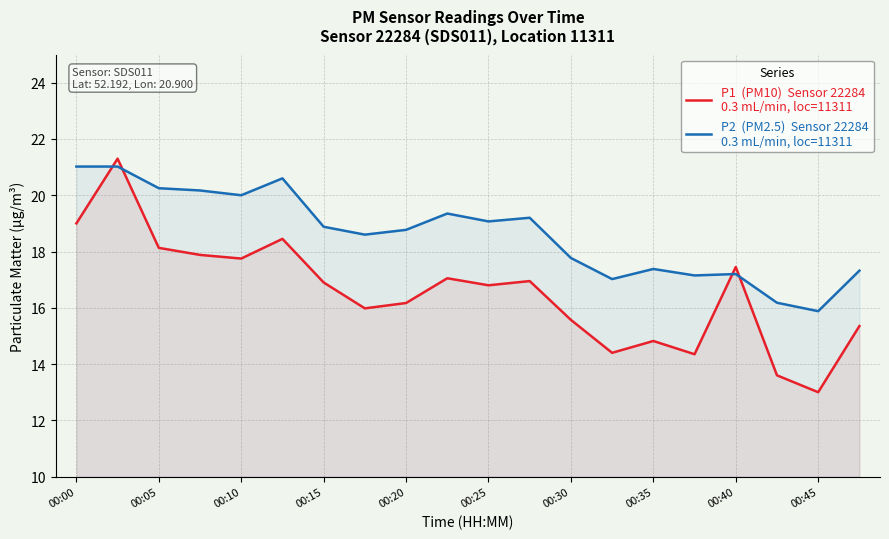

Where does the P2 series first go above 18?

00:00